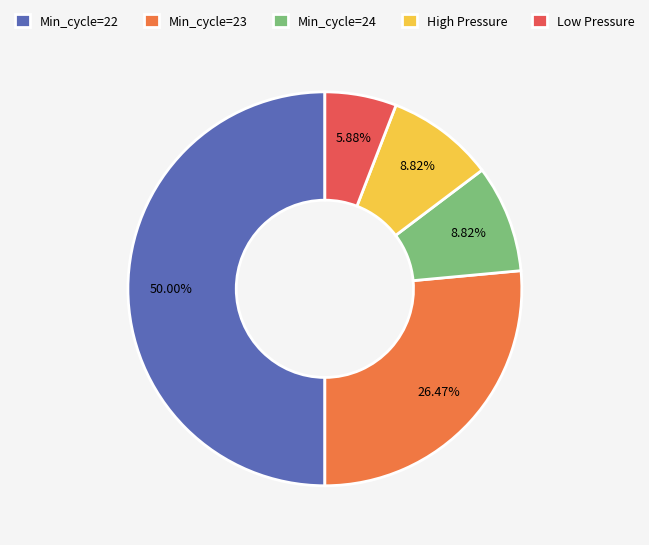

To the nearest percent, what is the average slice percentage?

20%